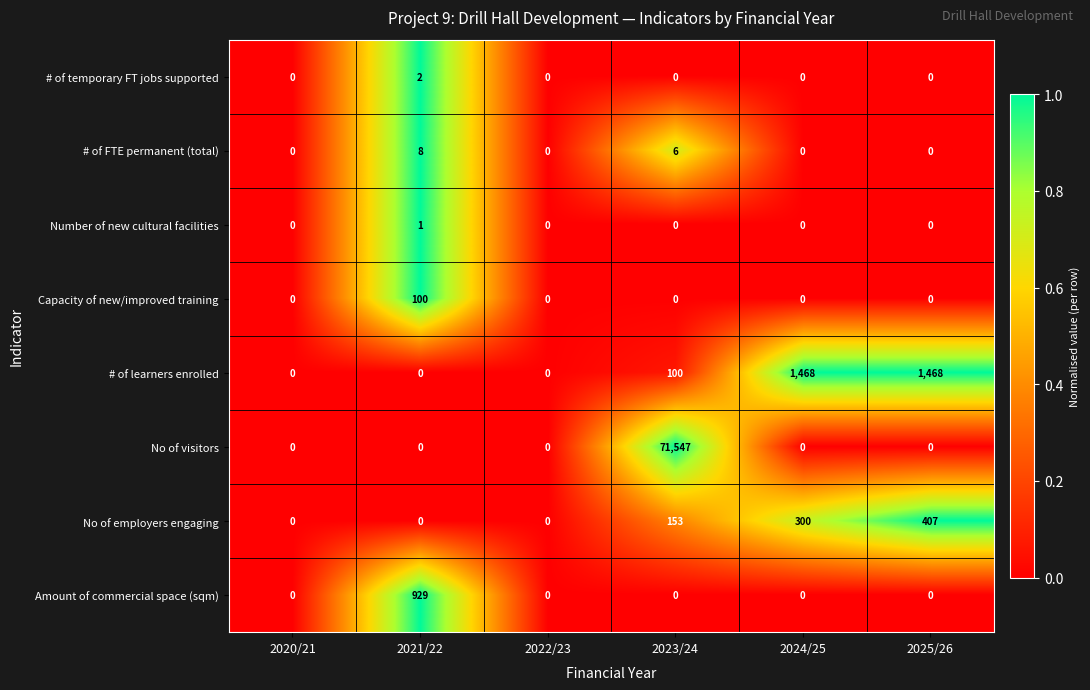

Is the value of # of FTE permanent (total) at 2021/22 greater than the value of No of employers engaging at 2021/22?

Yes